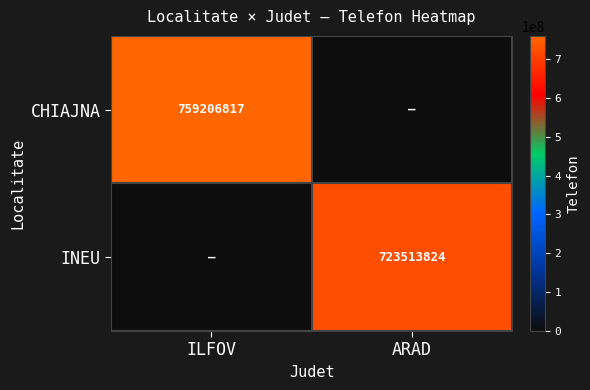

The CHIAJNA series shows 759206817 at ILFOV. True or false?

True